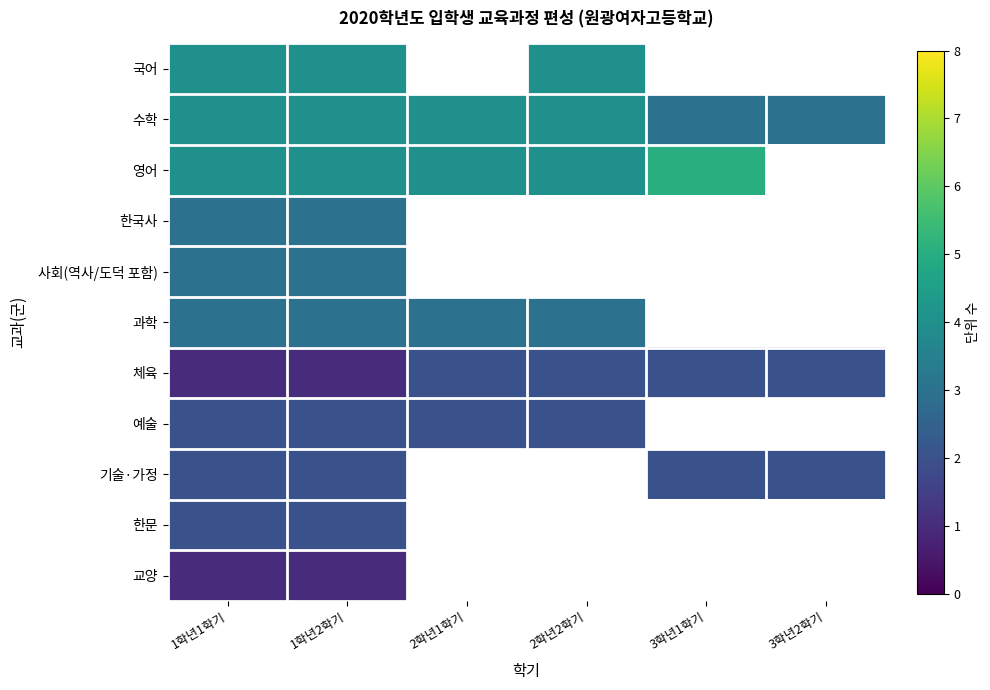

Reading right to left, transcribe all the data shown in this chart.

국어: 3학년2학기=0	3학년1학기=0	2학년2학기=4	2학년1학기=0	1학년2학기=4	1학년1학기=4
수학: 3학년2학기=3	3학년1학기=3	2학년2학기=4	2학년1학기=4	1학년2학기=4	1학년1학기=4
영어: 3학년2학기=0	3학년1학기=5	2학년2학기=4	2학년1학기=4	1학년2학기=4	1학년1학기=4
한국사: 3학년2학기=0	3학년1학기=0	2학년2학기=0	2학년1학기=0	1학년2학기=3	1학년1학기=3
사회(역사/도덕 포함): 3학년2학기=0	3학년1학기=0	2학년2학기=0	2학년1학기=0	1학년2학기=3	1학년1학기=3
과학: 3학년2학기=0	3학년1학기=0	2학년2학기=3	2학년1학기=3	1학년2학기=3	1학년1학기=3
체육: 3학년2학기=2	3학년1학기=2	2학년2학기=2	2학년1학기=2	1학년2학기=1	1학년1학기=1
예술: 3학년2학기=0	3학년1학기=0	2학년2학기=2	2학년1학기=2	1학년2학기=2	1학년1학기=2
기술·가정: 3학년2학기=2	3학년1학기=2	2학년2학기=0	2학년1학기=0	1학년2학기=2	1학년1학기=2
한문: 3학년2학기=0	3학년1학기=0	2학년2학기=0	2학년1학기=0	1학년2학기=2	1학년1학기=2
교양: 3학년2학기=0	3학년1학기=0	2학년2학기=0	2학년1학기=0	1학년2학기=1	1학년1학기=1